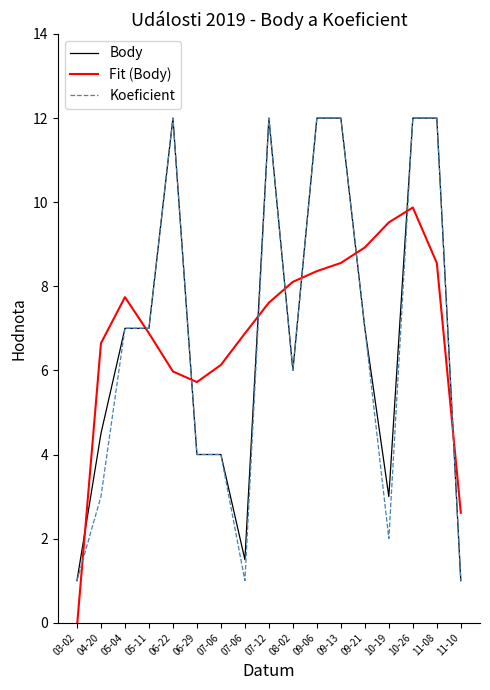

What is the label of the 7th point from the right?

09-06